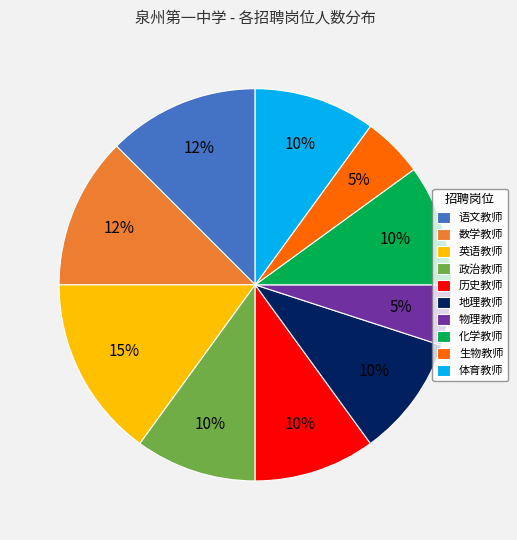

Count the number of slices in the pie.

10